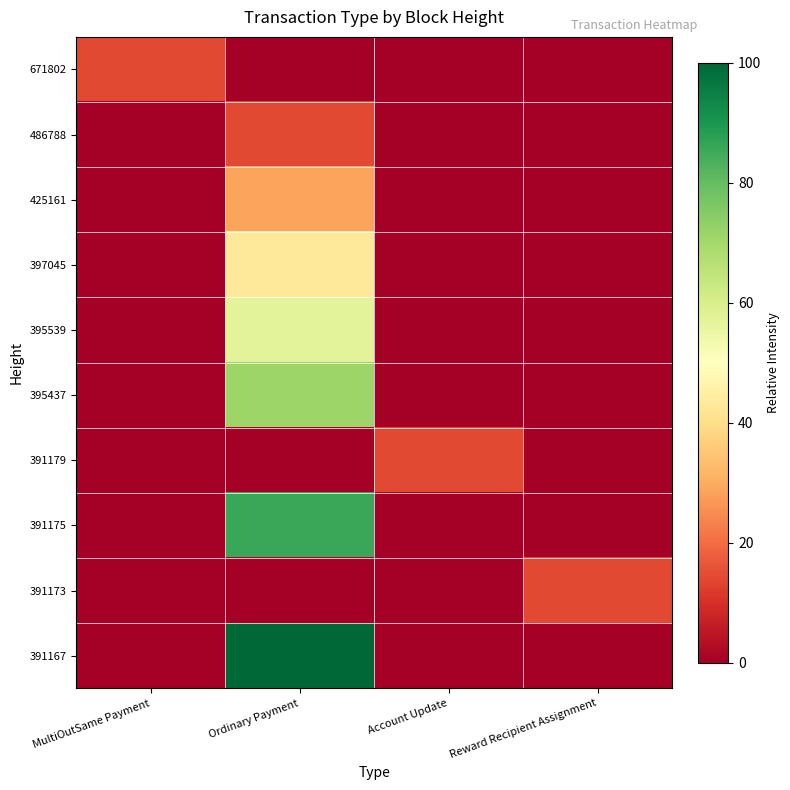

What is the total value across all series at Account Update?

14.3